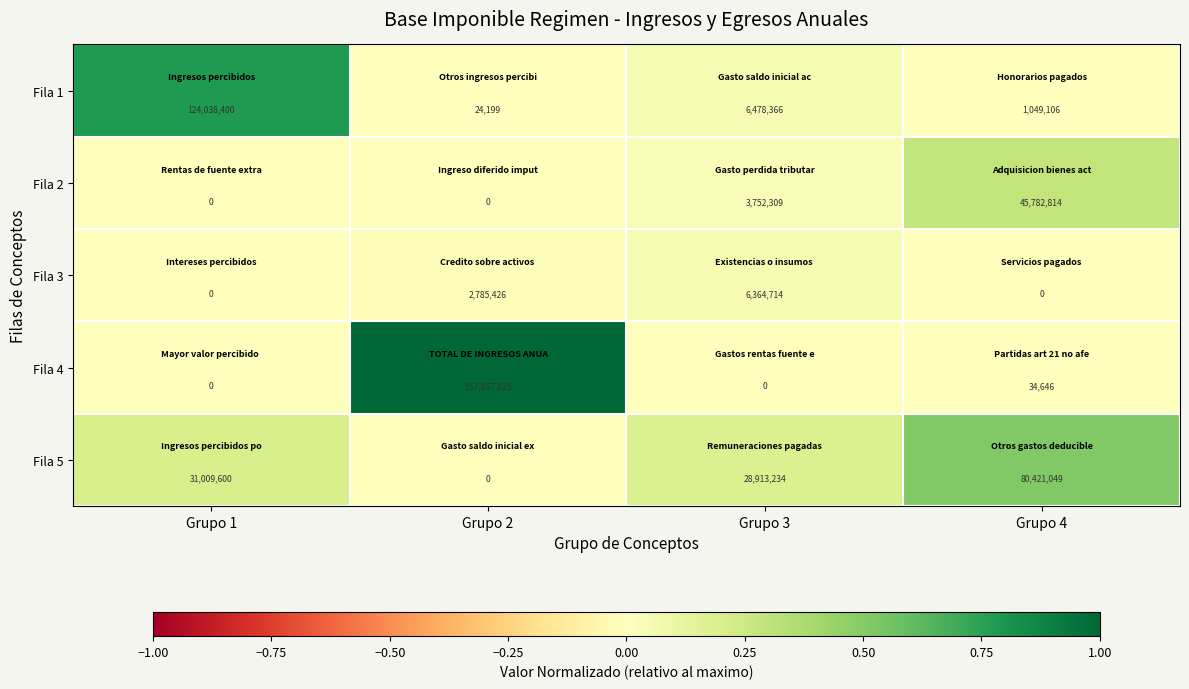

At which category is the sum across all series the highest?

Grupo 2